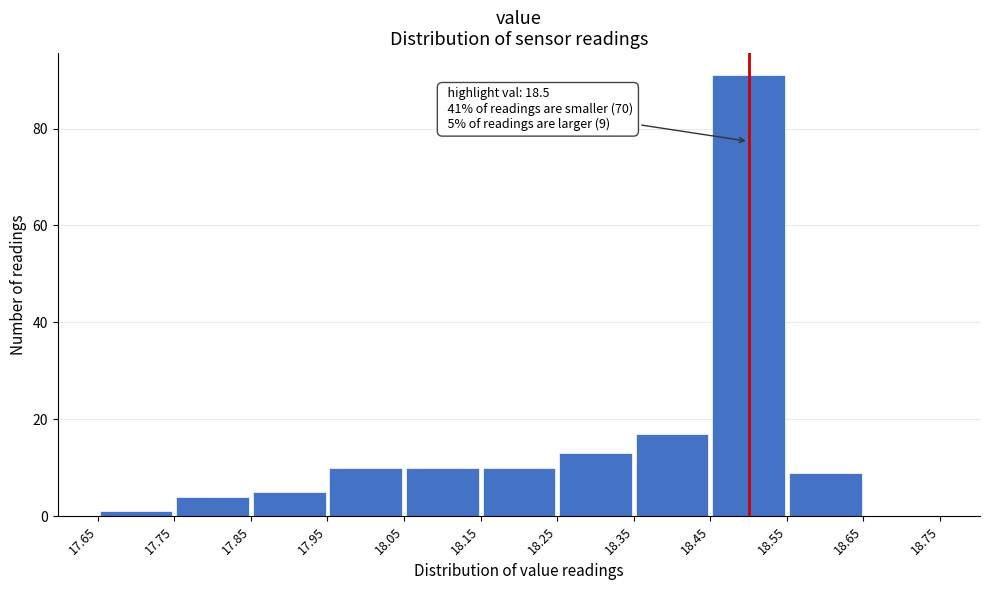

Which range on the x-axis has the tallest bar?

18.45 to 18.55